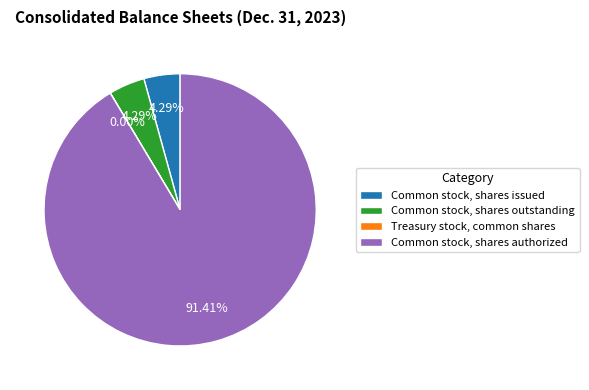

To the nearest percent, what portion does Common stock, shares outstanding represent?

4%